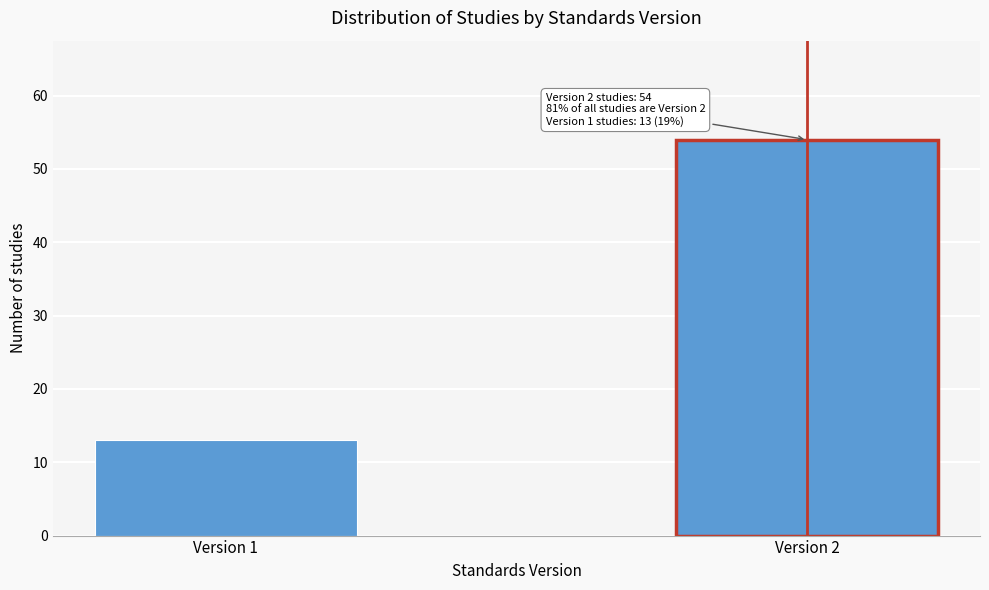

Reading left to right, list all the values displayed in this chart.

13	54